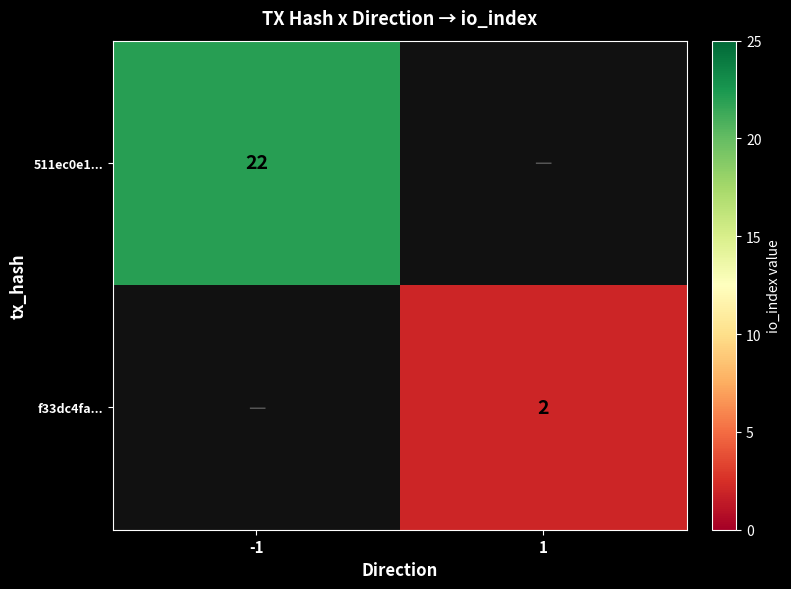

The f33dc4fa... series shows 2 at 1. True or false?

True